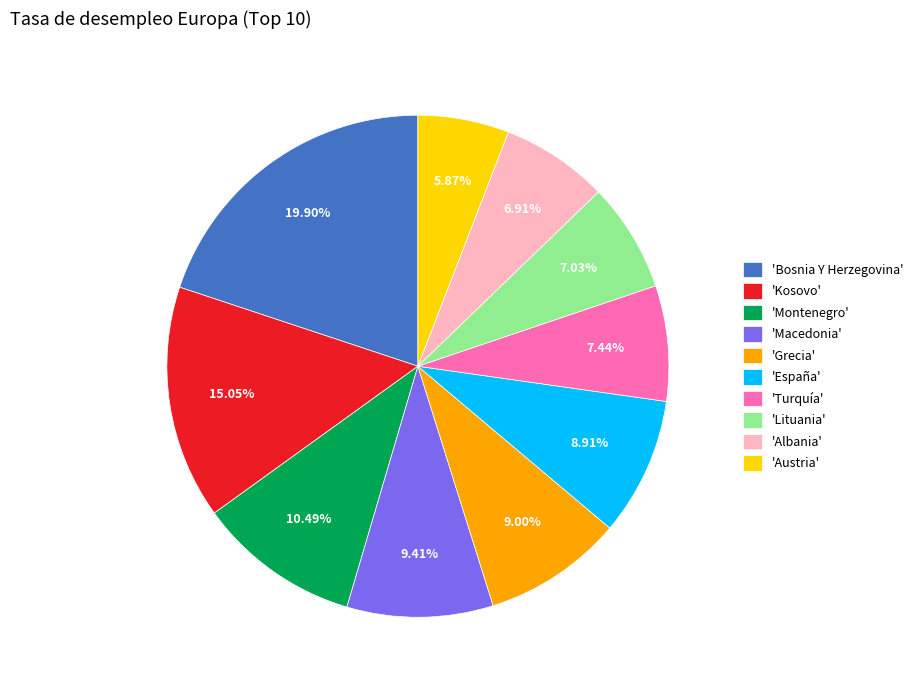

Do 'España' and 'Grecia' together represent more than half of the pie?

No